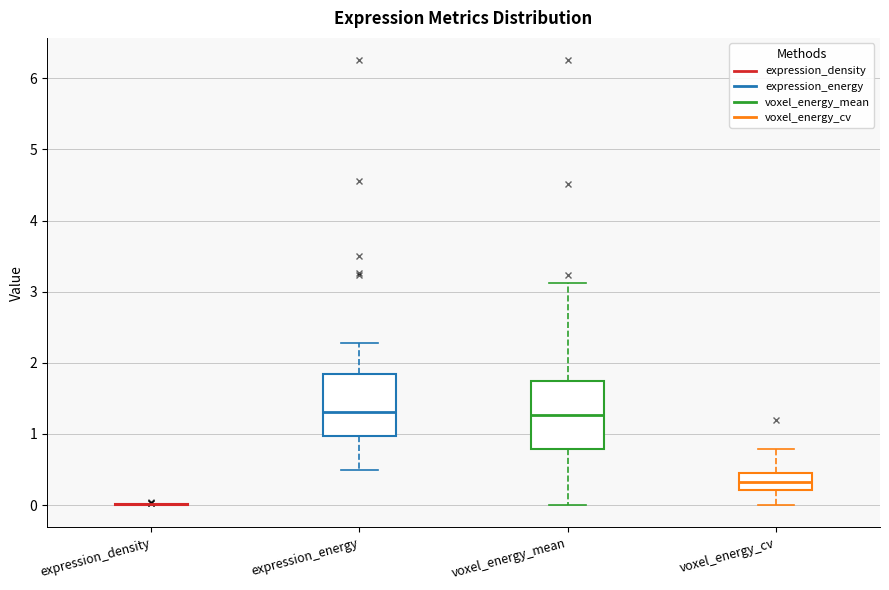

Reading left to right, read every box against the y-axis: the position of its median line, the range the box covers, and the ends of its whiskers. The values are not printed on the chart, so give them approximately, as read against the axis.

expression_density: box collapsed to a line at 0.0, whiskers 0.0 to 0.0
expression_energy: median 1.3, box 1.0 to 1.8, whiskers 0.5 to 2.3
voxel_energy_mean: median 1.3, box 0.8 to 1.7, whiskers 0.0 to 3.1
voxel_energy_cv: median 0.3, box 0.2 to 0.4, whiskers 0.0 to 0.8